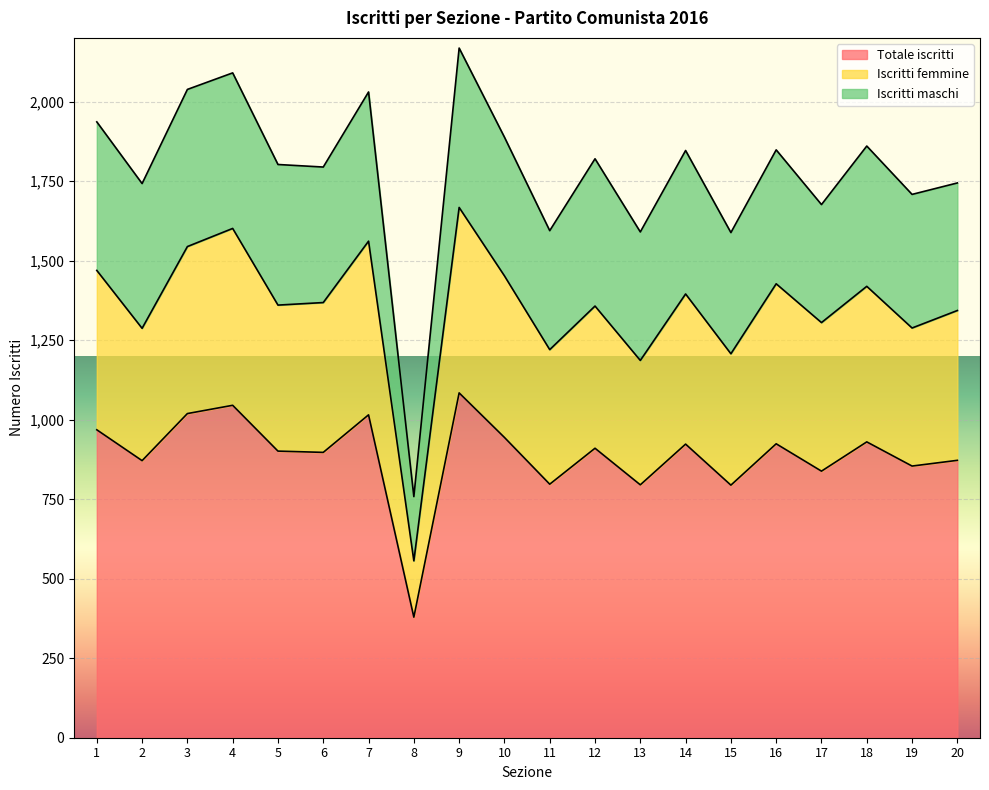

Does the chart display data point markers on the line(s)?

No